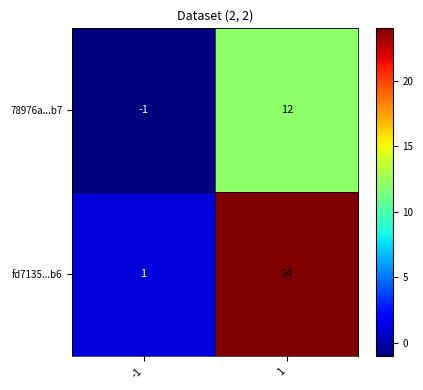

At which category is the sum across all series the highest?

1